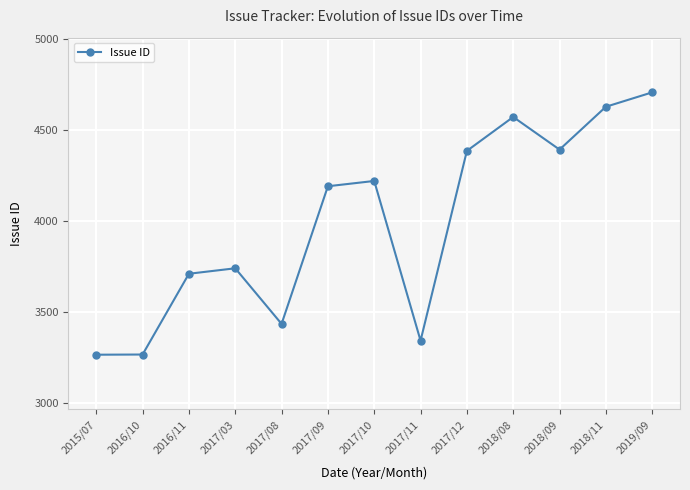

The value at 2015/07 is 3267. True or false?

True